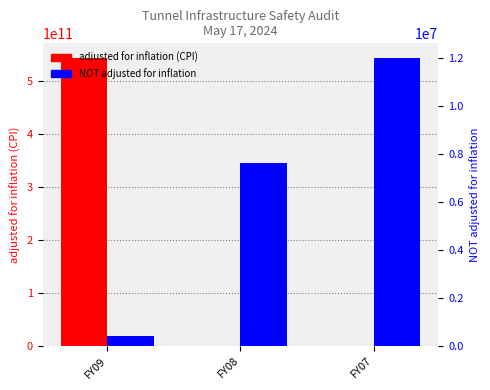

What are all the series names shown in the legend?

adjusted for inflation (CPI), NOT adjusted for inflation